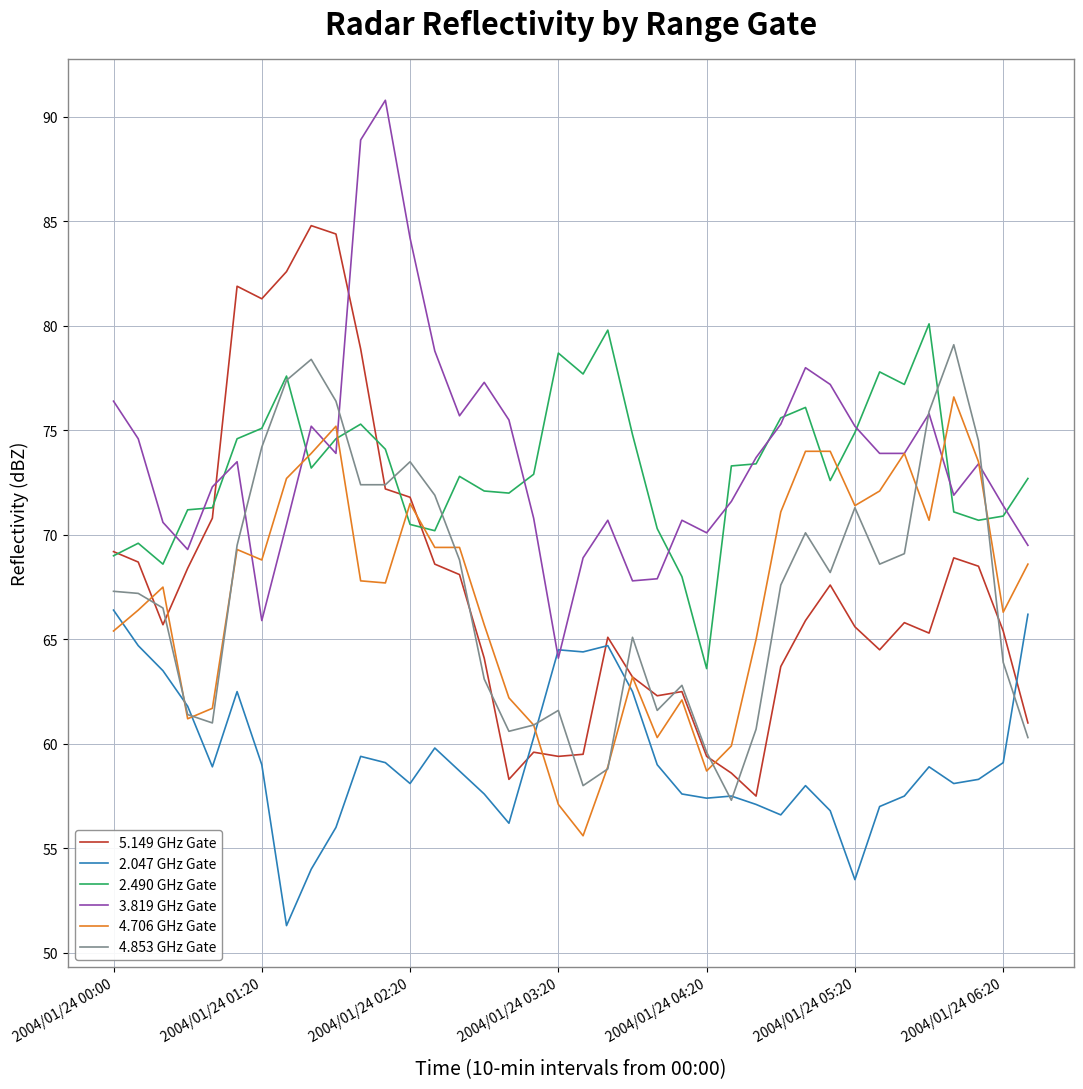

True or false: 5.149 GHz Gate and 3.819 GHz Gate intersect in this chart.

True